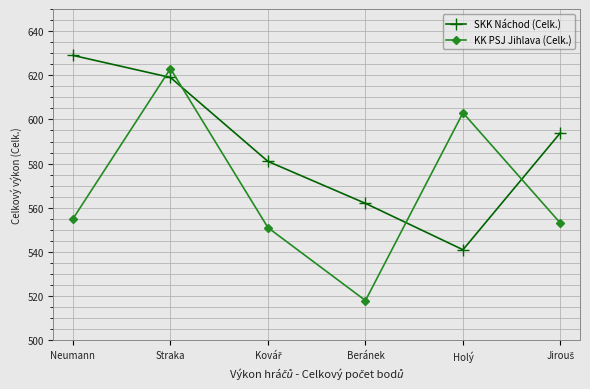

After their last crossing, which series has the higher values: SKK Náchod (Celk.) or KK PSJ Jihlava (Celk.)?

SKK Náchod (Celk.)